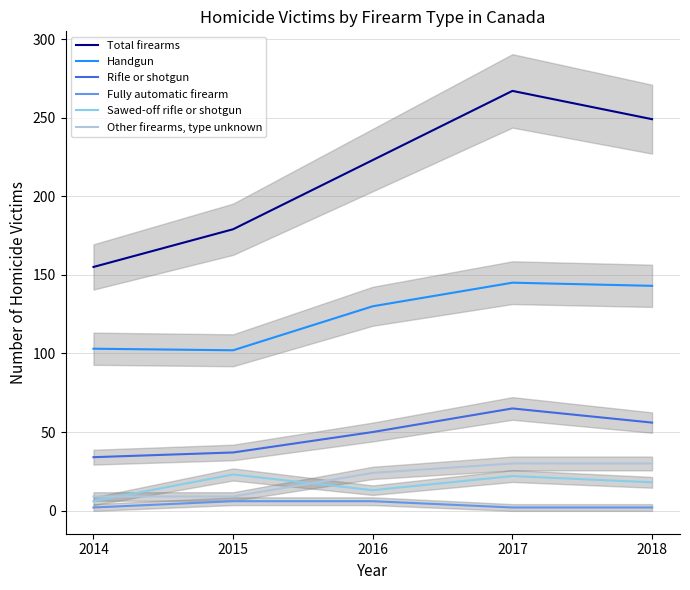

How many categories are shown in the chart?

5